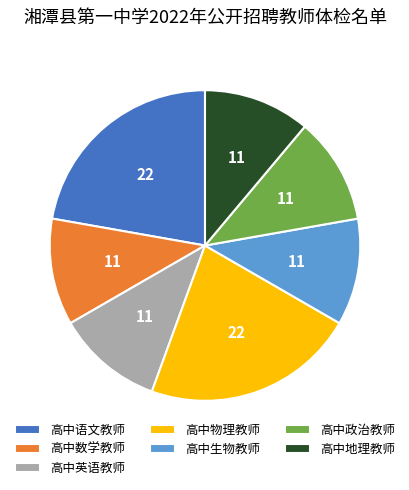

Is the sum of 高中生物教师 and 高中语文教师 greater than half?

No